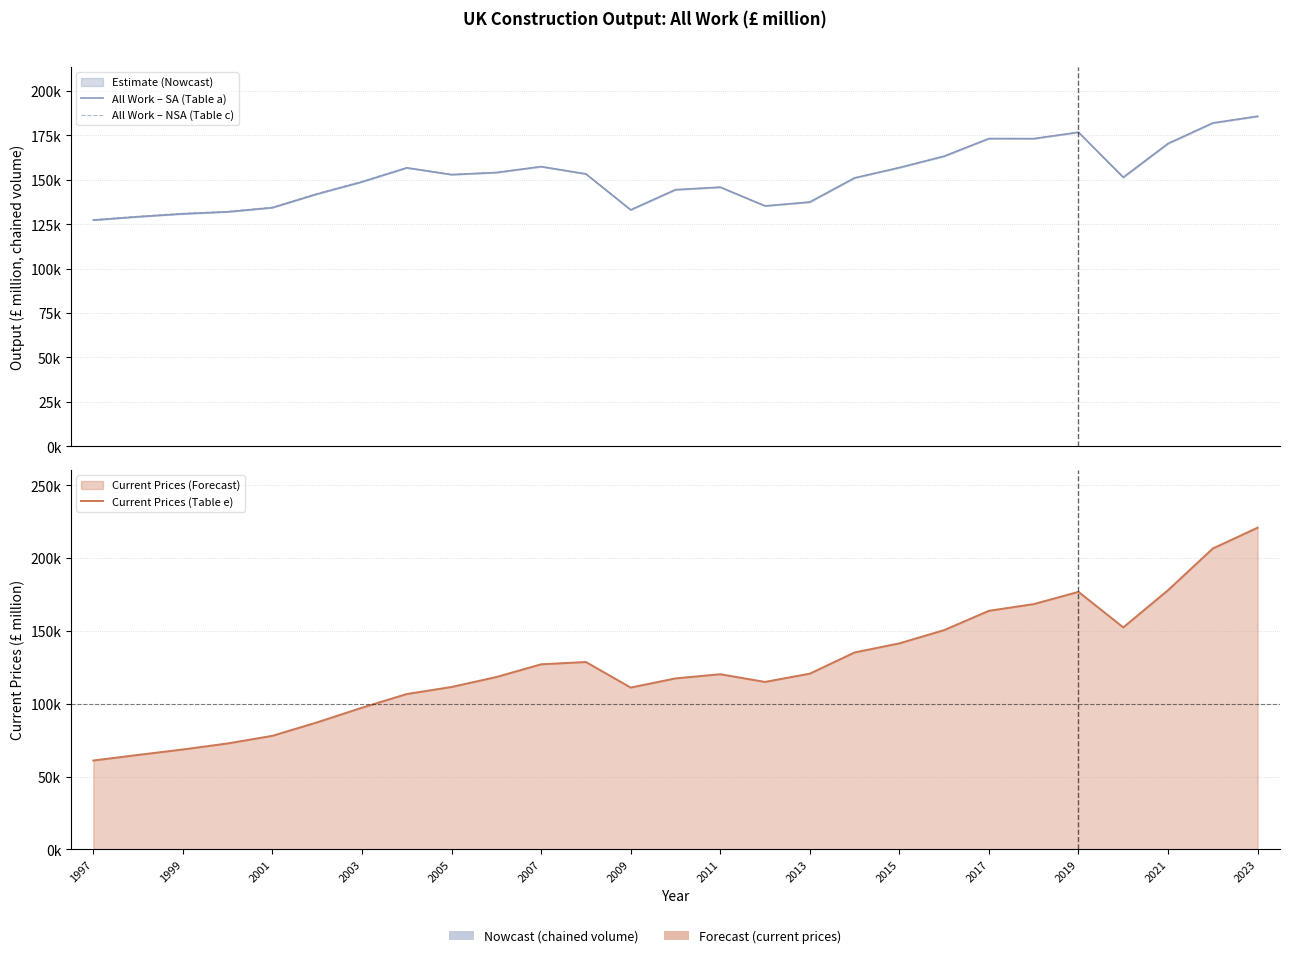

Reading left to right, extract all data points from this chart.

All Work – SA (Table a): 127322	129213	130838	131986	134331	142034	148865	156774	152957	154140	157468	153350	133114	144464	145894	135334	137510	151117	156905	163335	173266	173219	176815	151450	170462	182039	185811
All Work – NSA (Table c): 127627	129529	131197	132247	134616	142310	149122	156906	153078	154171	157461	153406	133215	144464	145894	135334	137510	151117	156905	163335	173266	173219	176815	151450	170462	182039	185811
Current Prices (Table e): 60990	64825	68581	72711	77960	87220	97258	106658	111493	118321	127064	128644	111083	117385	120251	114964	120642	135202	141446	150550	163810	168402	176815	152431	177964	206608	220880